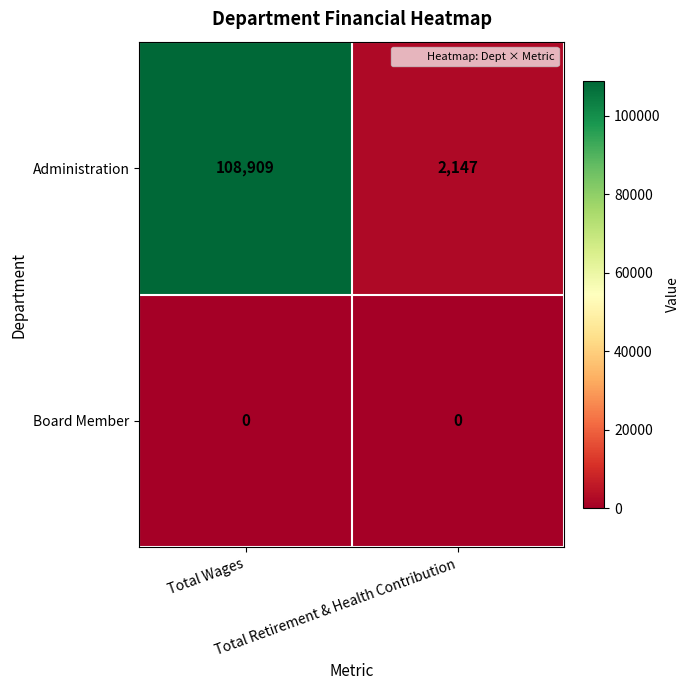

Rank the series at Total Wages from highest to lowest value.

Administration, Board Member